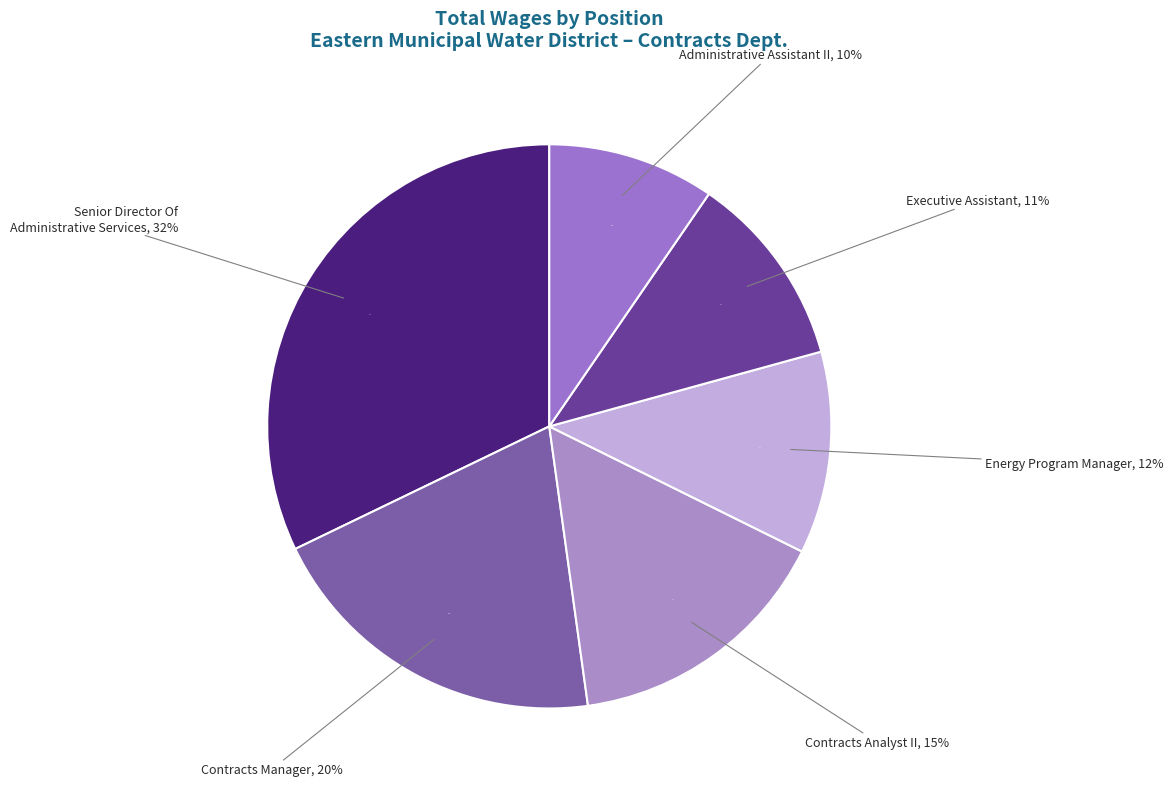

The Energy Program Manager slice represents 12% of the pie. True or false?

True